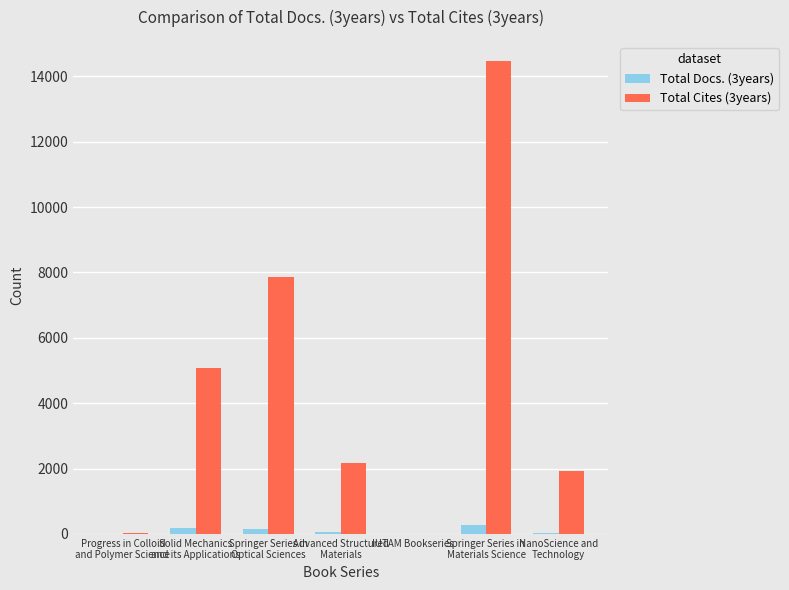

Count the number of categories in the chart.

7